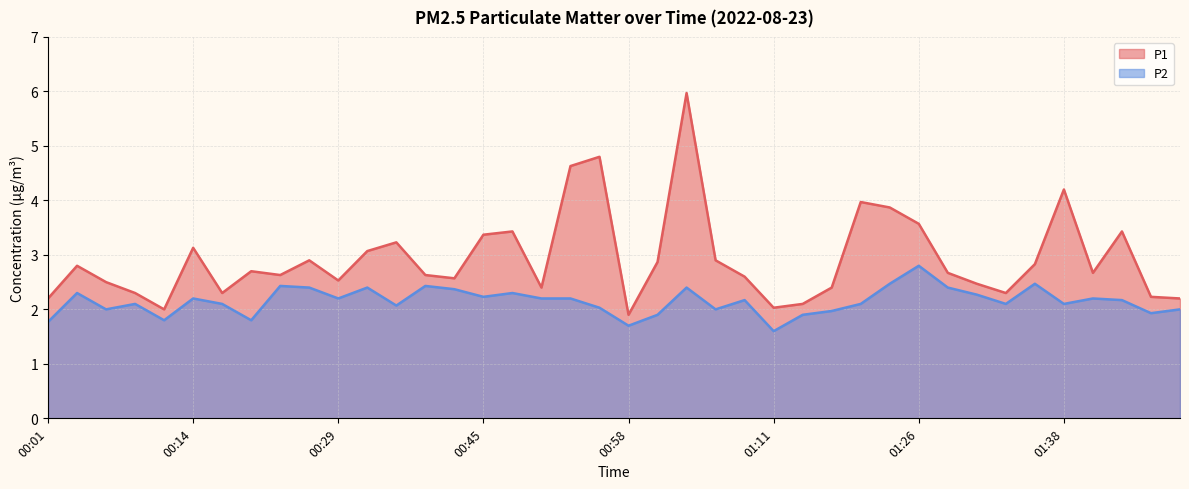

Reading right to left, transcribe all the data shown in this chart.

P1: 2.2	2.2	3.4	2.7	4.2	2.8	2.3	2.5	2.7	3.6	3.9	4.0	2.4	2.1	2.0	2.6	2.9	6.0	2.9	1.9	4.8	4.6	2.4	3.4	3.4	2.6	2.6	3.2	3.1	2.5	2.9	2.6	2.7	2.3	3.1	2.0	2.3	2.5	2.8	2.2
P2: 2.0	1.9	2.2	2.2	2.1	2.5	2.1	2.3	2.4	2.8	2.5	2.1	2.0	1.9	1.6	2.2	2.0	2.4	1.9	1.7	2.0	2.2	2.2	2.3	2.2	2.4	2.4	2.1	2.4	2.2	2.4	2.4	1.8	2.1	2.2	1.8	2.1	2.0	2.3	1.8